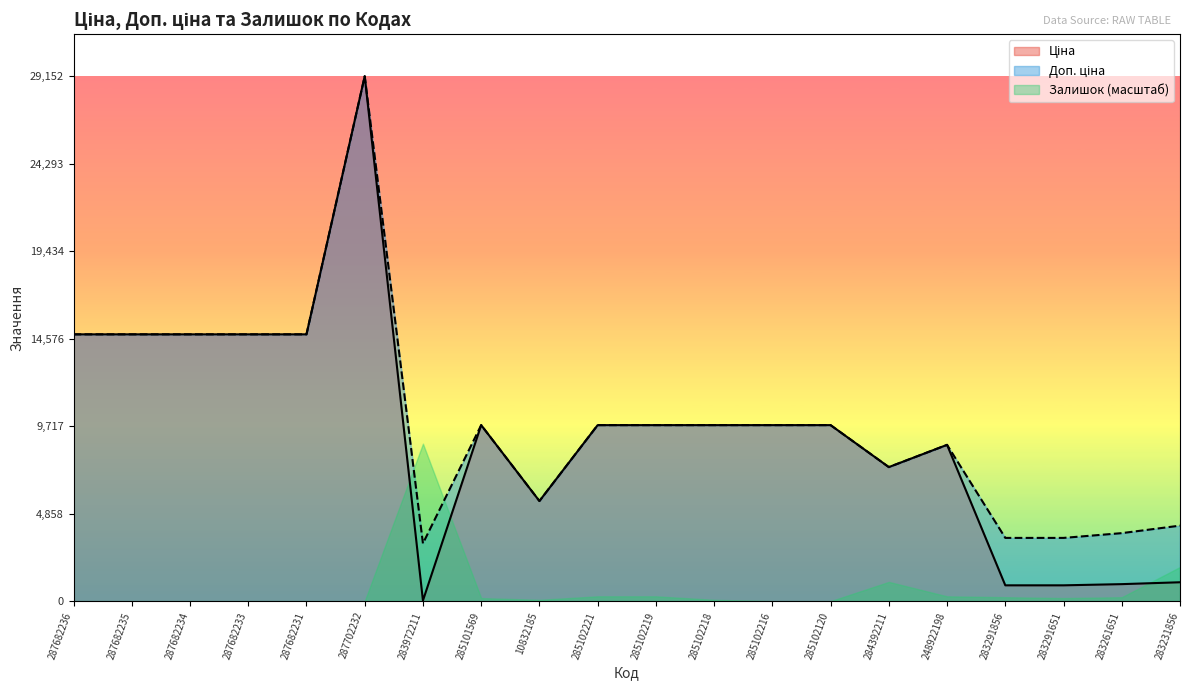

True or false: Доп. ціна has more than 2 points higher than both neighbors.

True